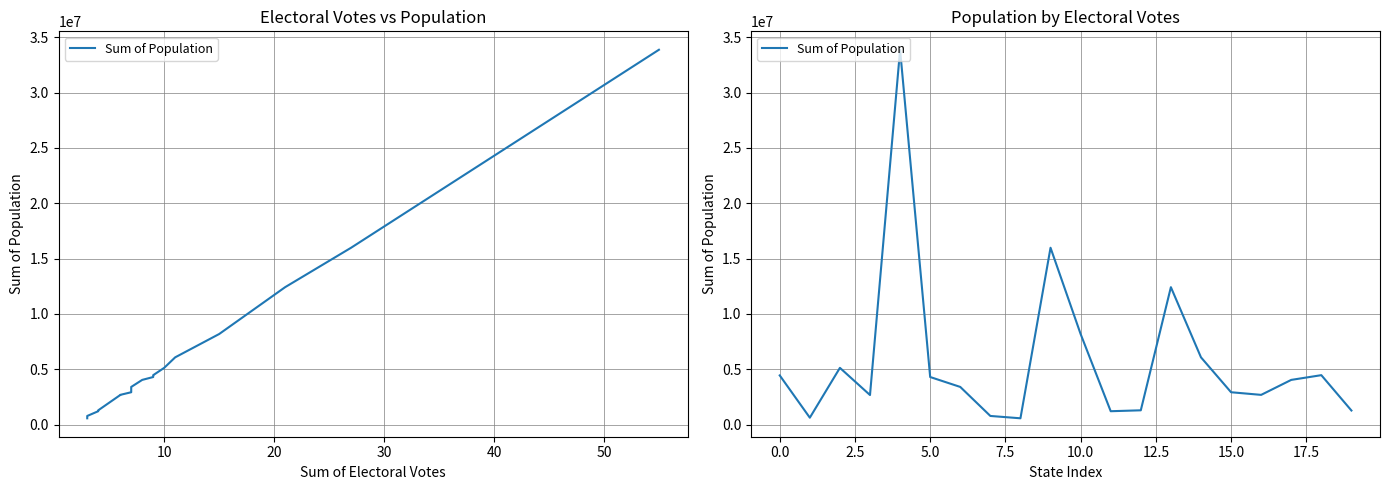

What is the label of the 6th point from the right?

14